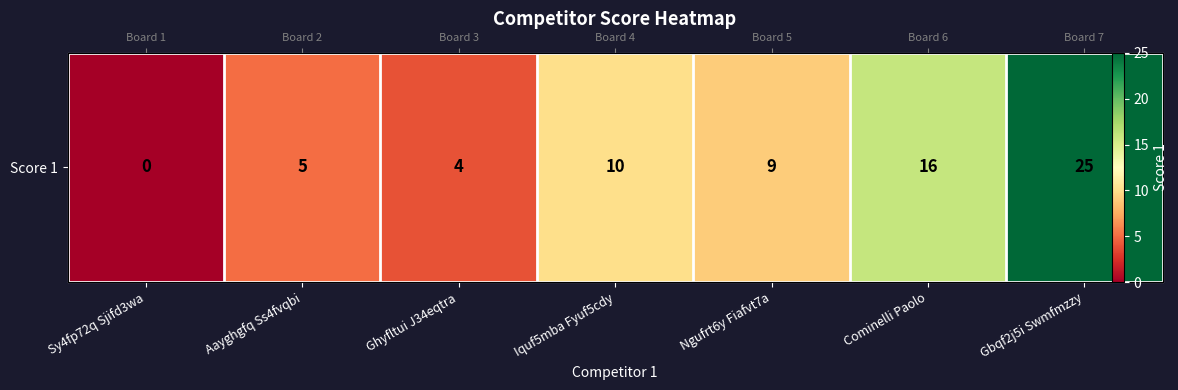

Rank the categories by value from lowest to highest.

Sy4fp72q Sjifd3wa, Ghyfltui J34eqtra, Aayghgfq Ss4fvqbi, Ngufrt6y Fiafvt7a, Iquf5mba Fyuf5cdy, Cominelli Paolo, Gbqf2j5i Swmfmzzy